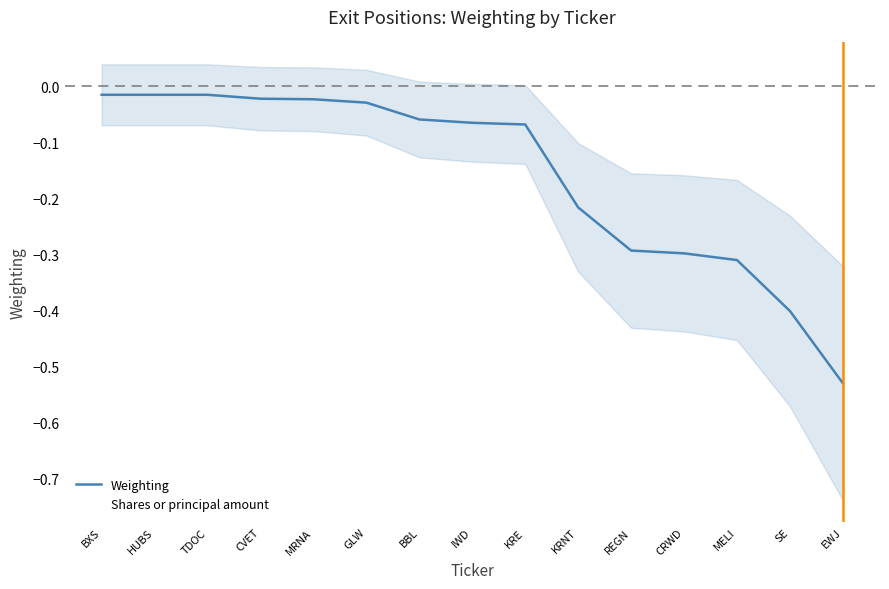

What are all the series names shown in the legend?

Weighting, Shares or principal amount